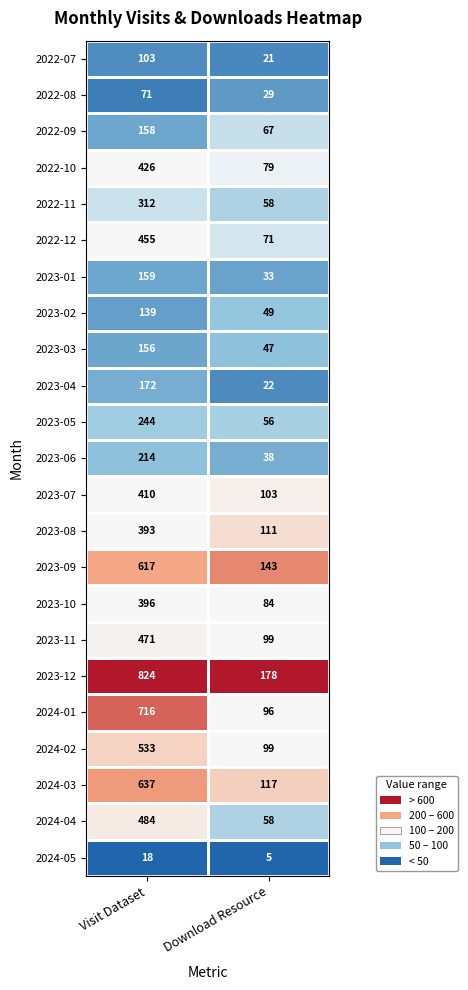

What is the sum of all 2023-05 values?

300